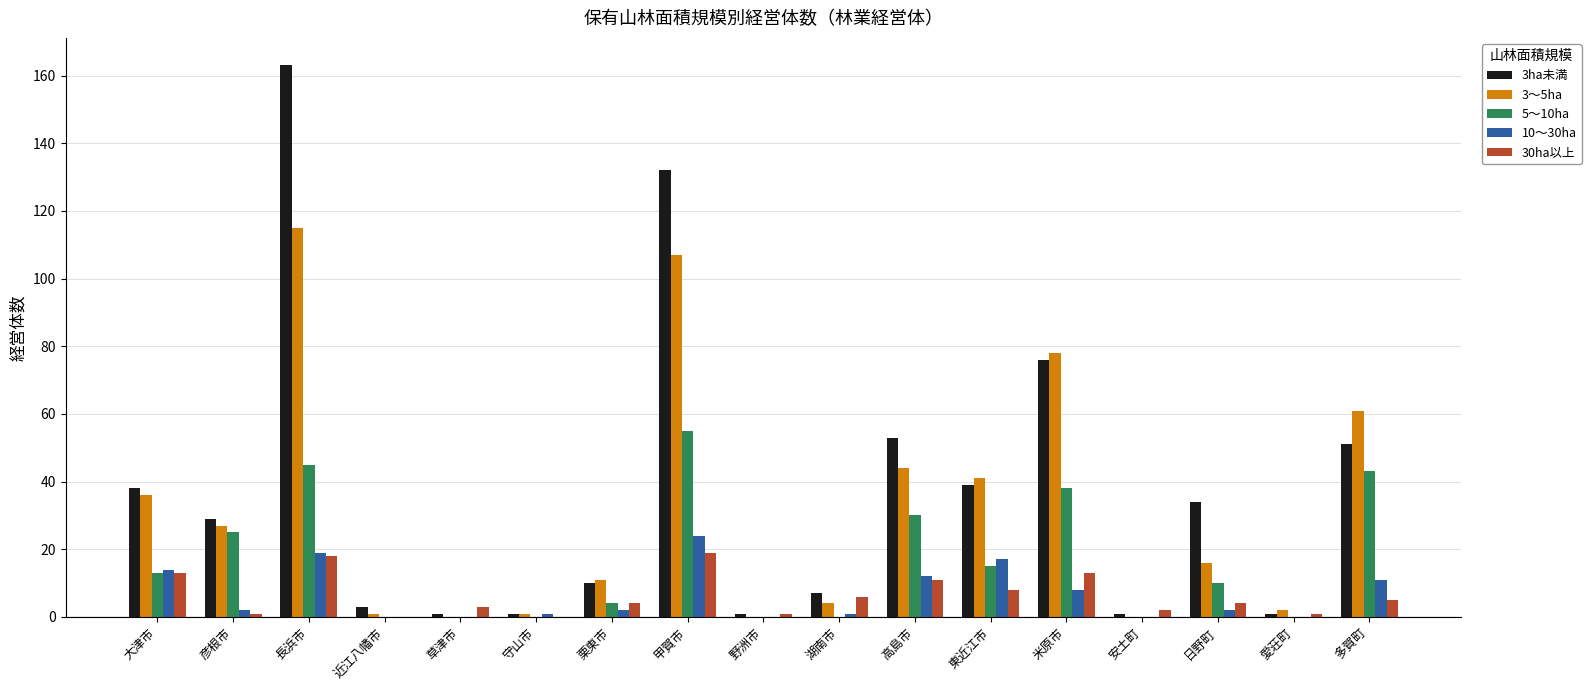

True or false: 10～30ha has a value of 10 at 甲賀市.

False